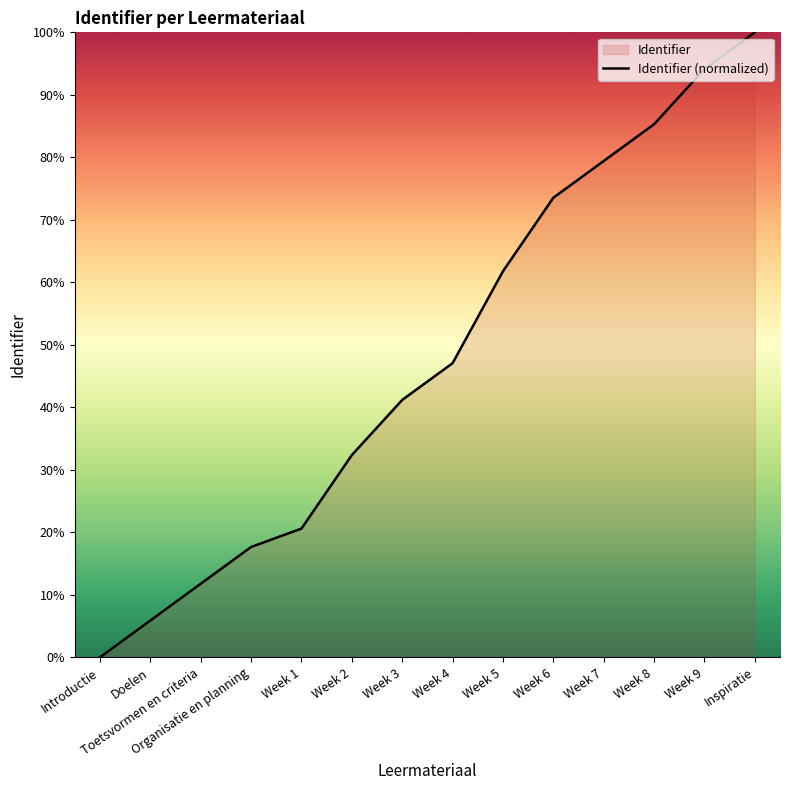

How many values exceed 47?

7